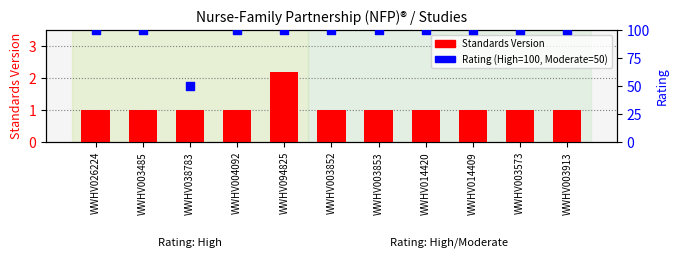

Which series has the largest total across all categories?

Rating (% High)